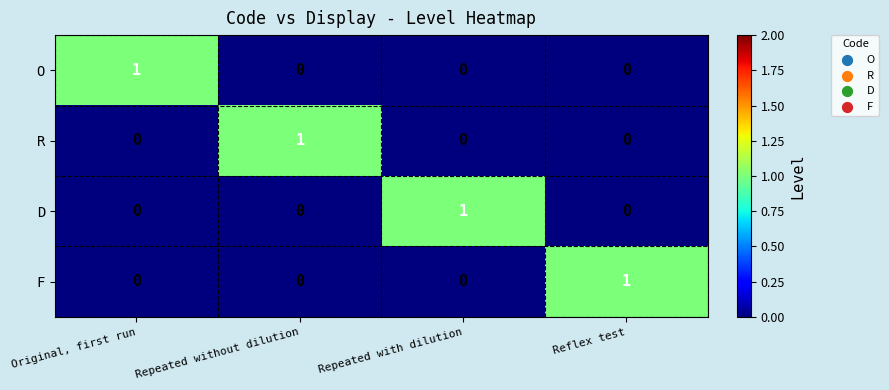

The value of R at Original, first run is 1. True or false?

False